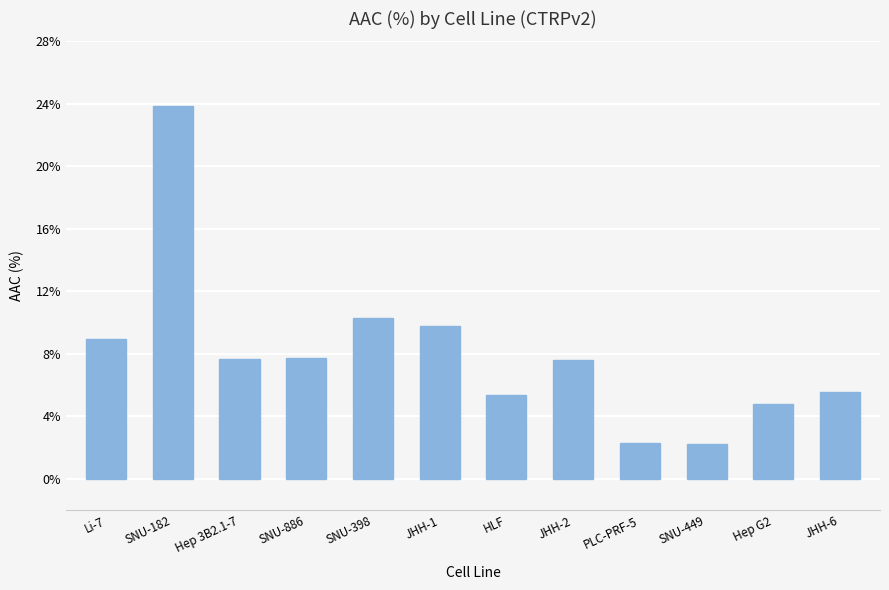

Are the bars horizontal?

No